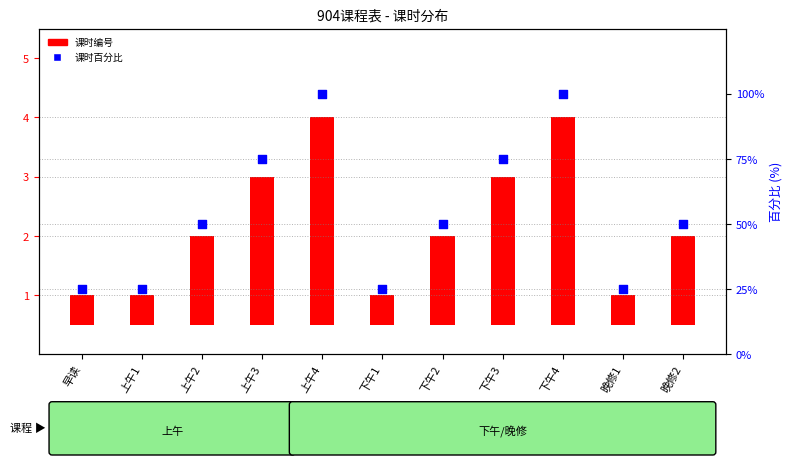

Which series reaches the maximum Y coordinate?

课时百分比